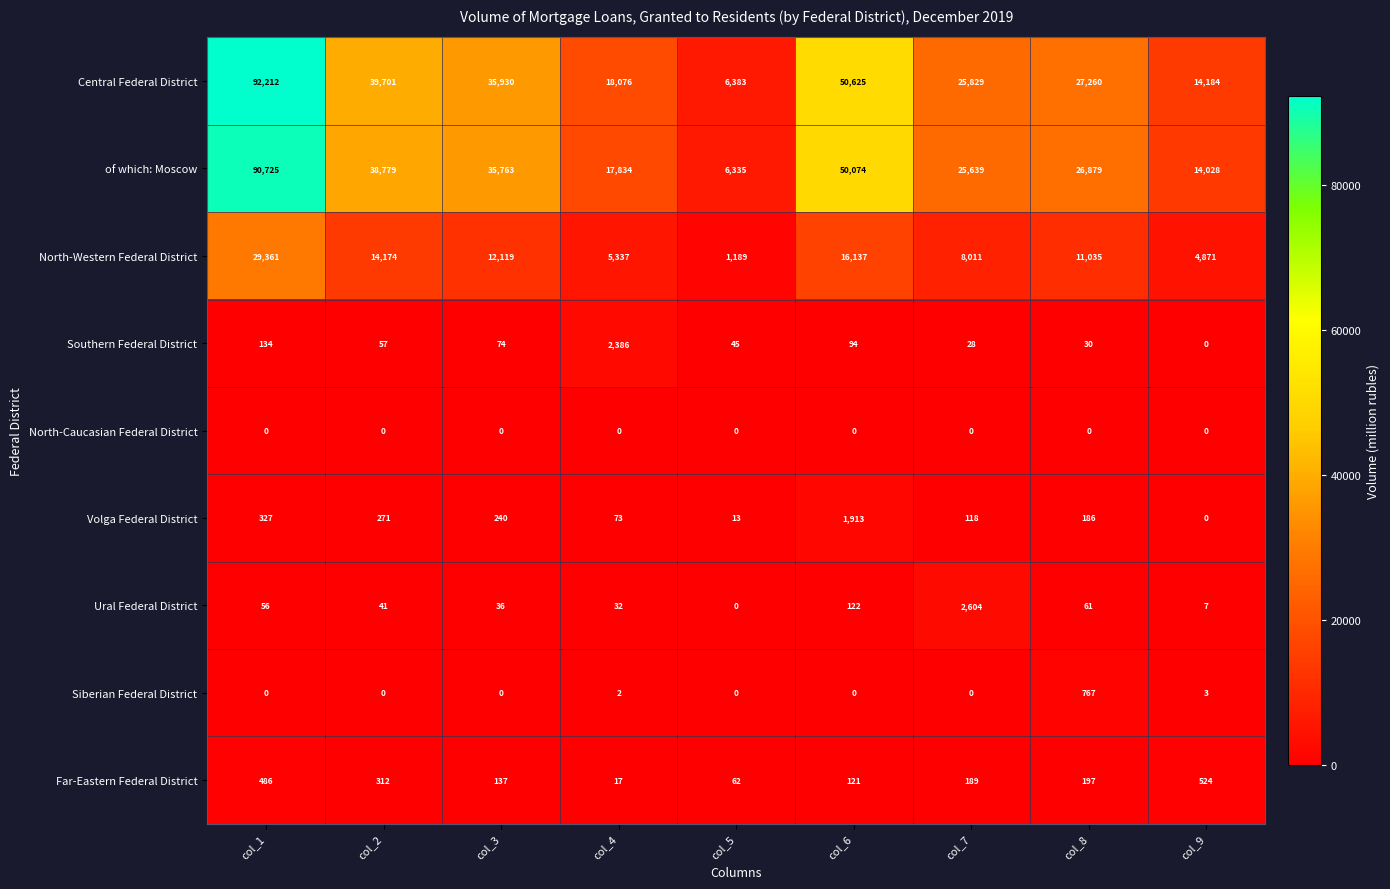

What is the total value across all series at col_1?

213301